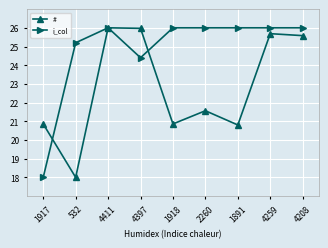

Between 1917 and 2260, which series saw the biggest shift?

i_col